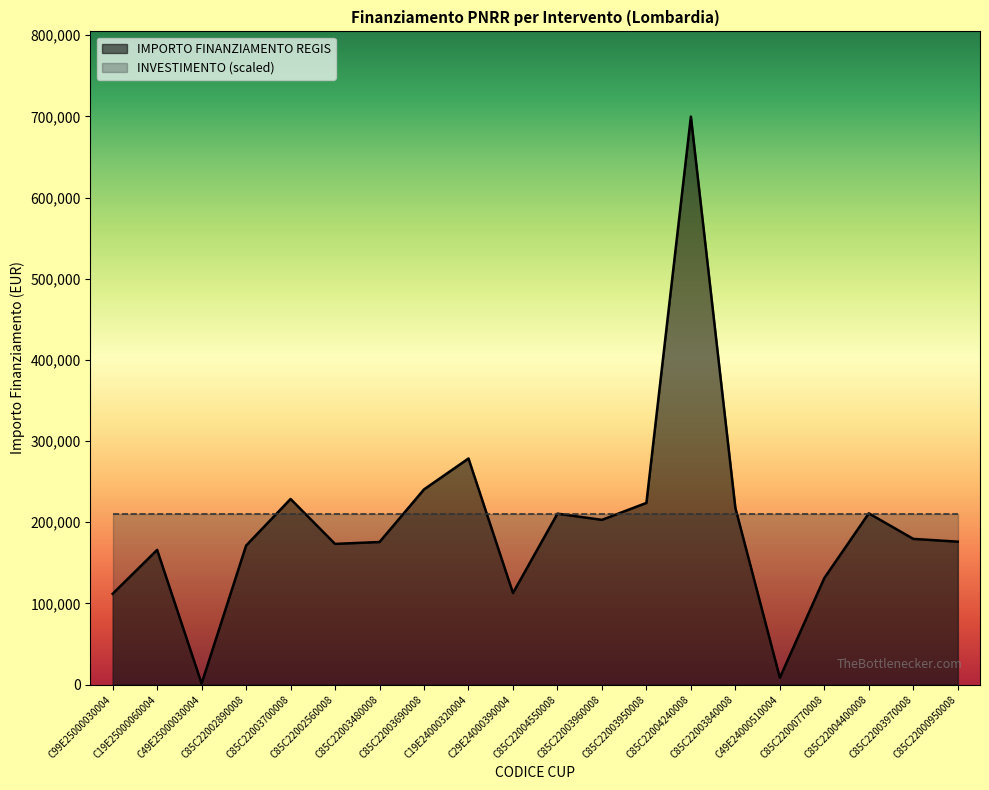

What is the sum of the values at C85C22003960008 and C19E24000320004?

481358.0